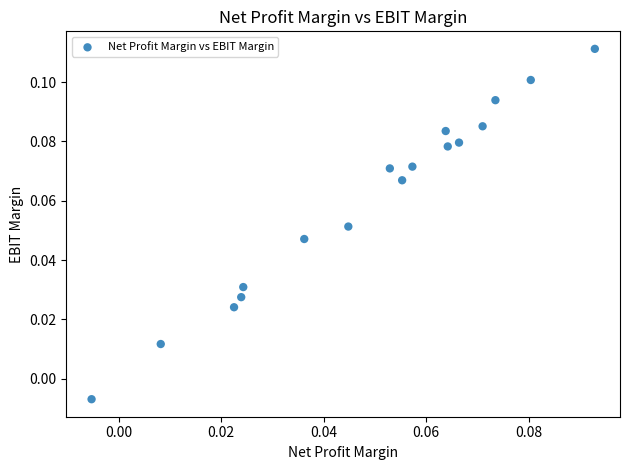

How many points are shown in the scatter plot?

17